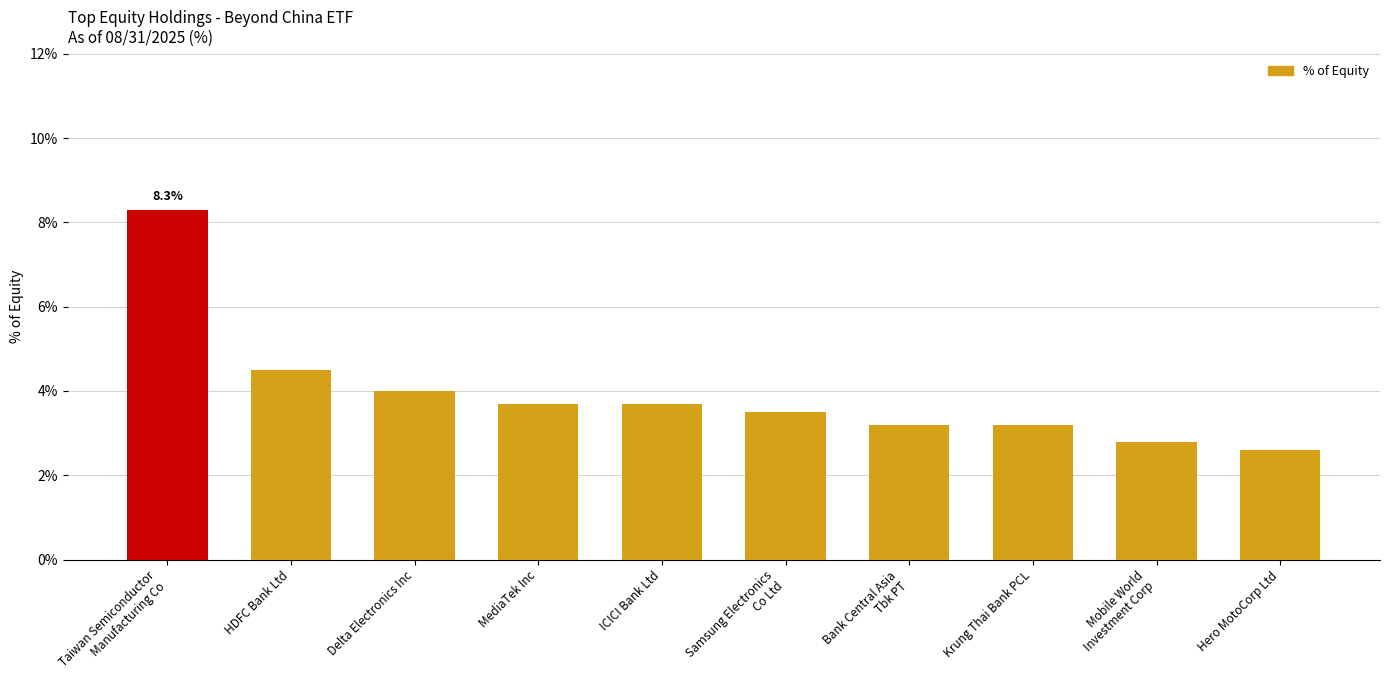

What is the change in value from Krung Thai Bank PCL to Mobile World
Investment Corp?

-0.4